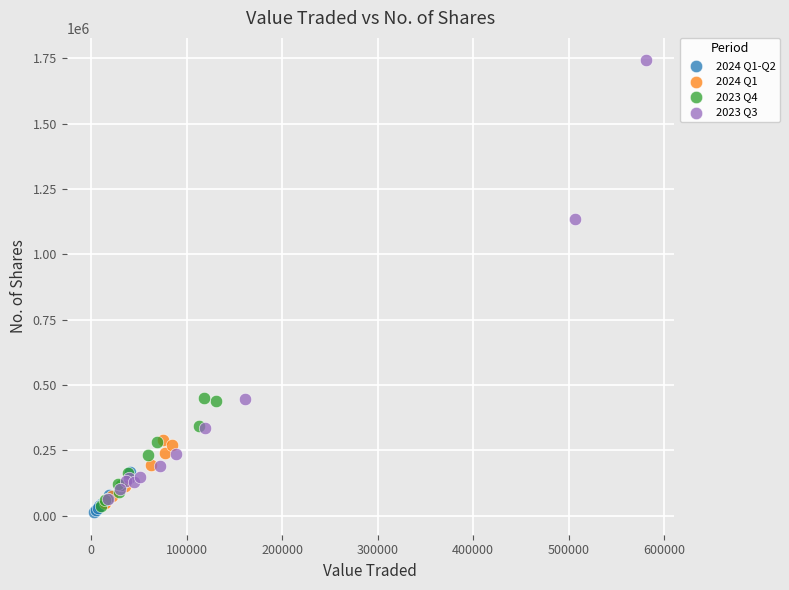

What are all the series names shown in the legend?

2024 Q1-Q2, 2024 Q1, 2023 Q4, 2023 Q3